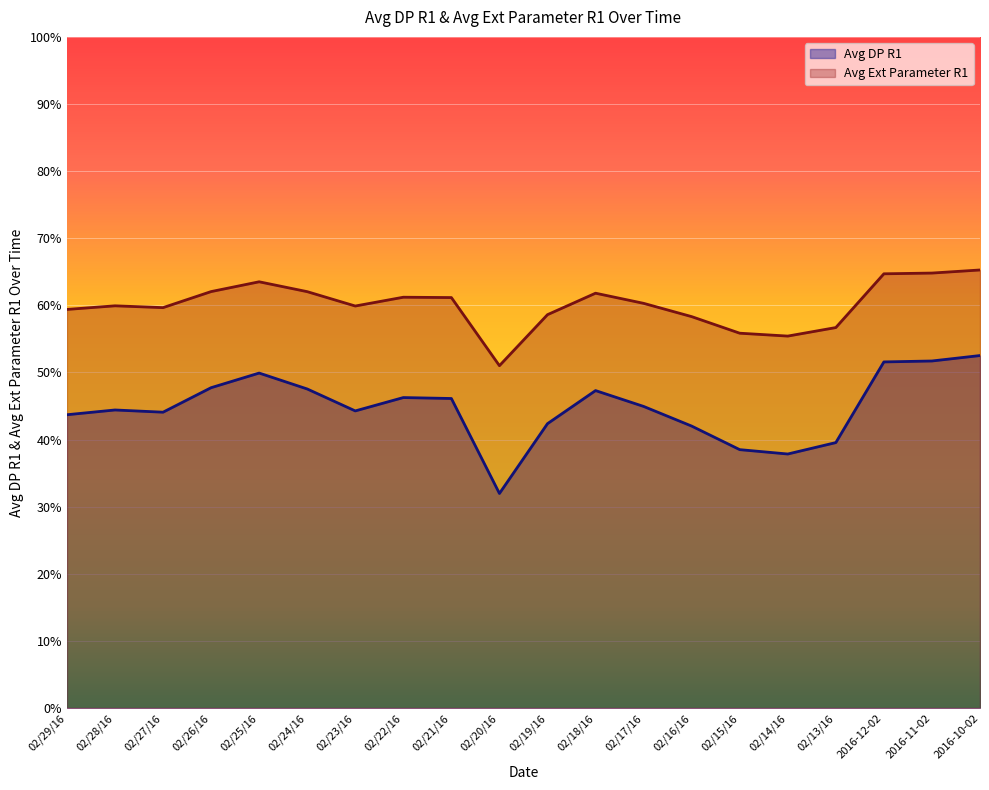

What is the difference between the Avg DP R1 values at 02/28/16 and 02/16/16?

2.4